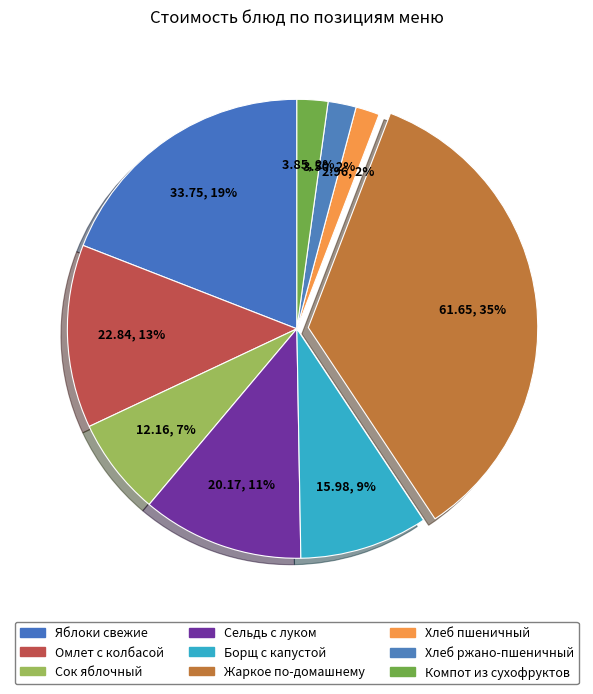

How many segments does this pie chart have?

9